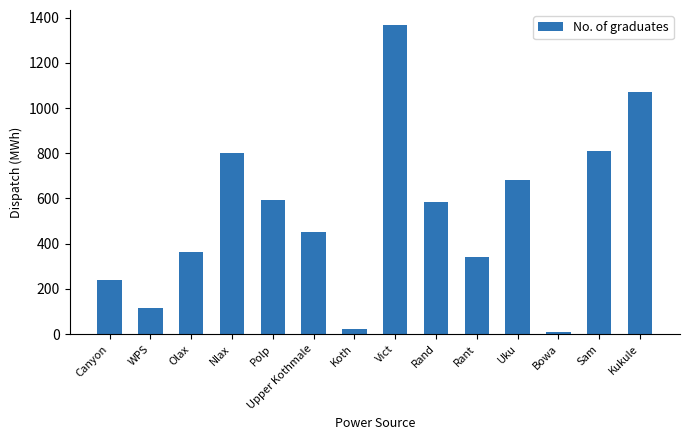

What value does the data have at Nlax?

802.0